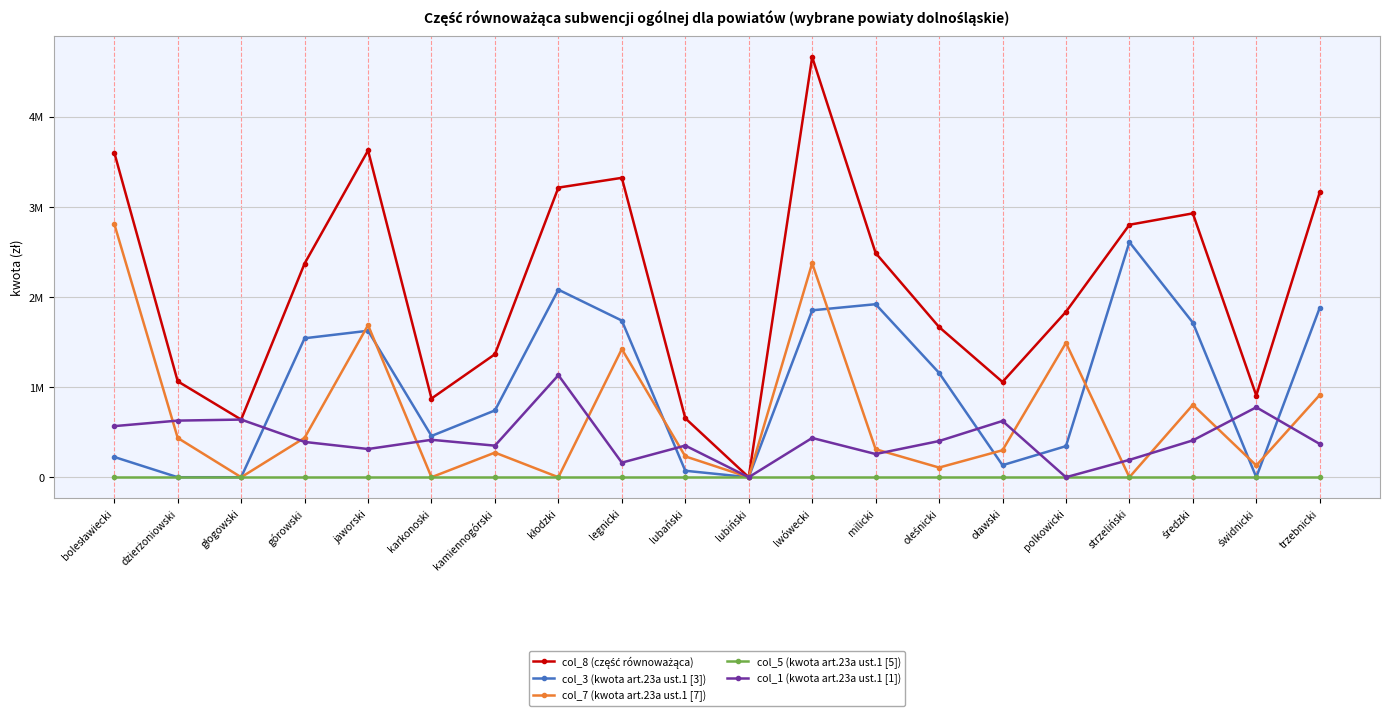

Is this an area chart (filled region under the line)?

No